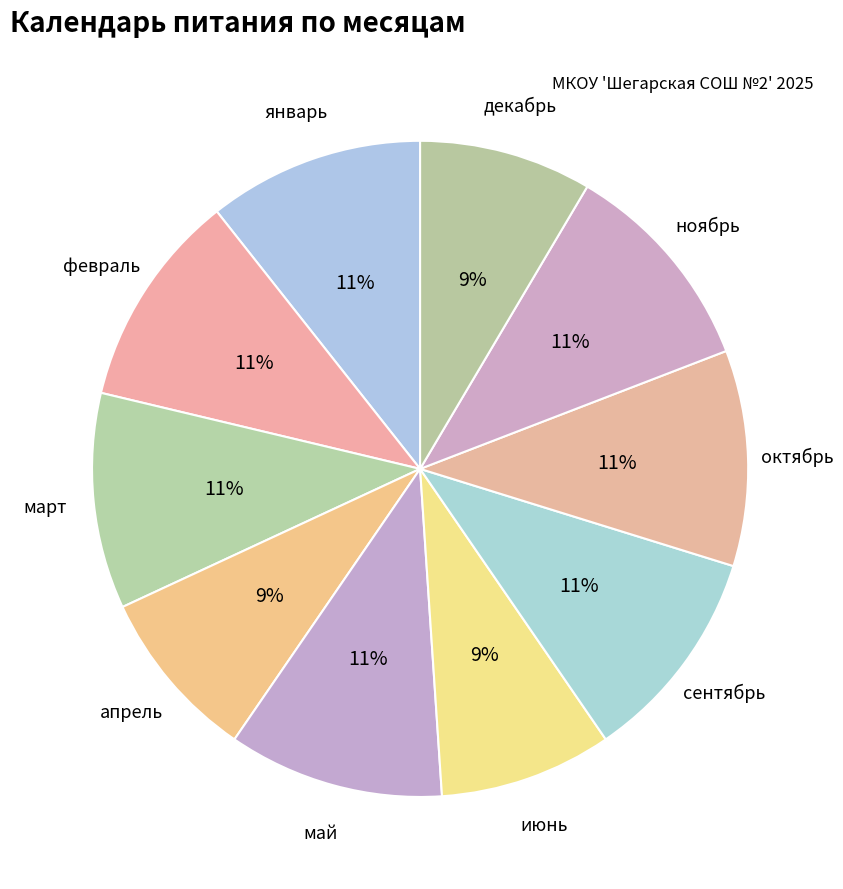

To the nearest percent, what is the difference between the largest and smallest slice percentages?

2%